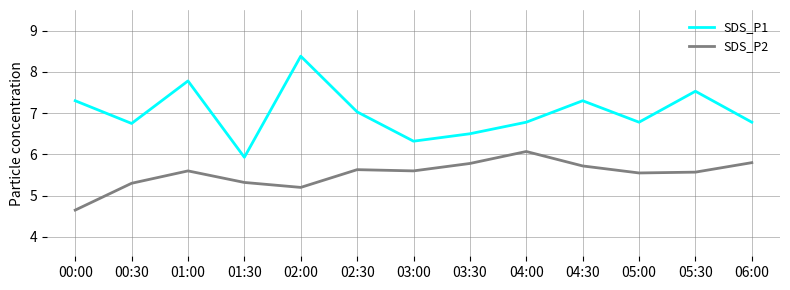

True or false: SDS_P1 and SDS_P2 intersect in this chart.

False